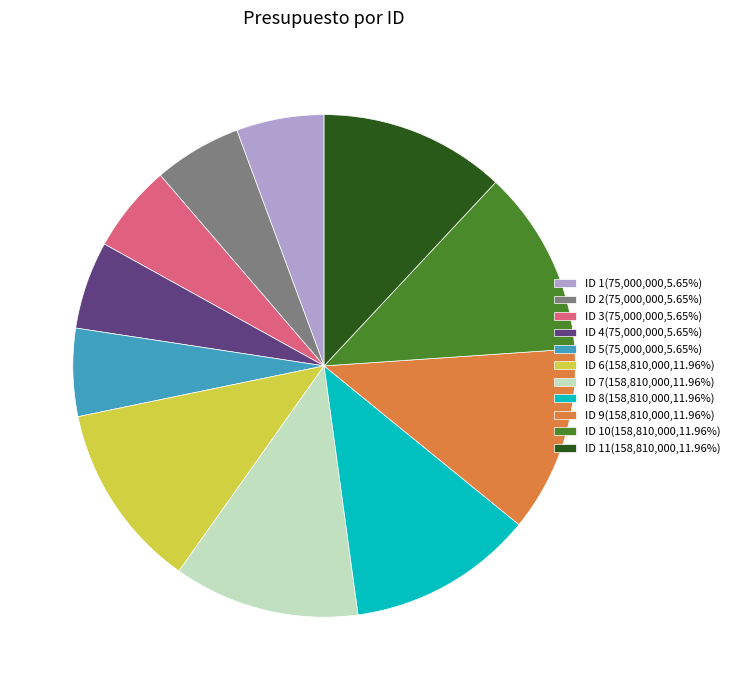

What is the ratio of the value at ID 4(75,000,000,5.65%) to the value at ID 7(158,810,000,11.96%)?

0.5